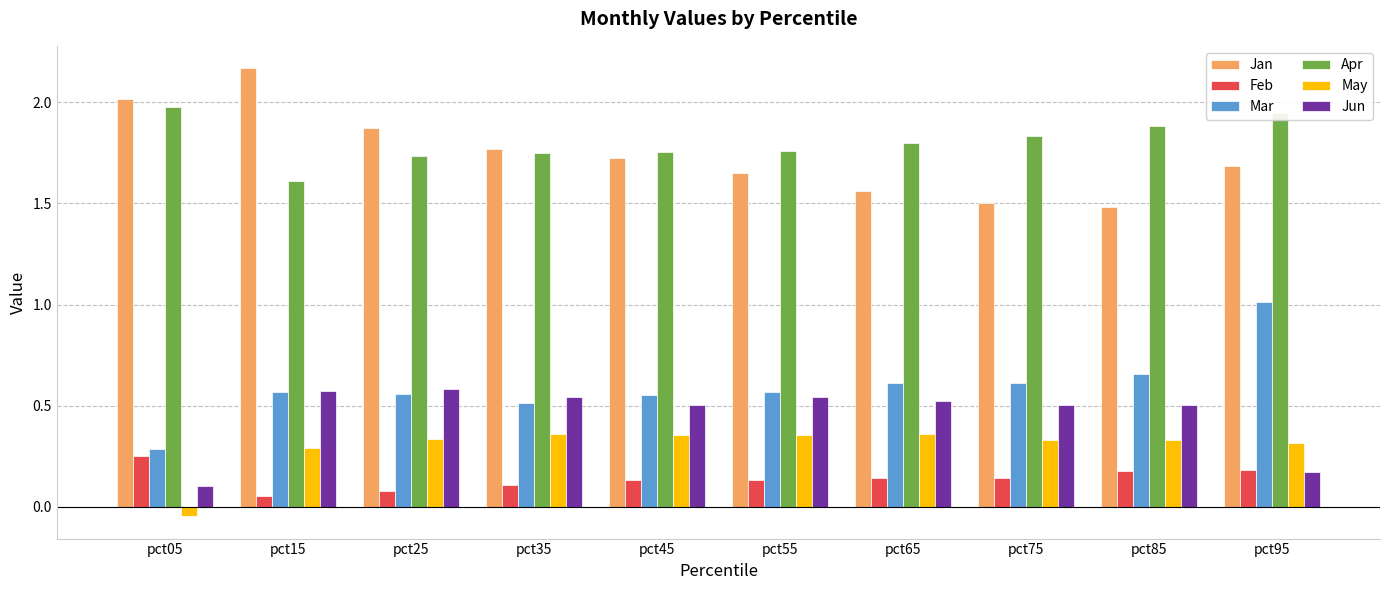

Is it true that May equals 0.5 at pct15?

False